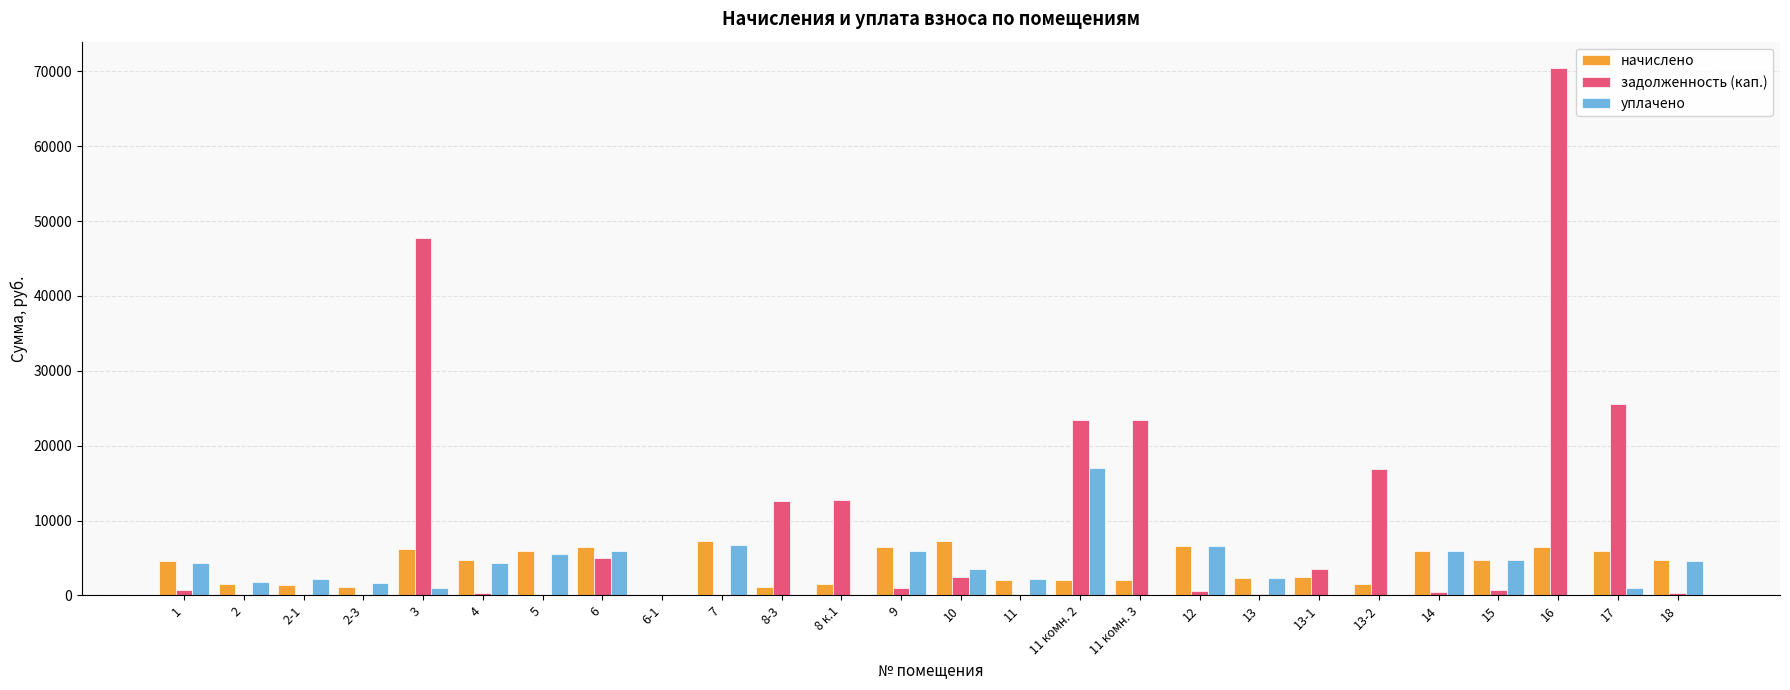

What value does the начислено series have at 11 комн. 2?

2022.0